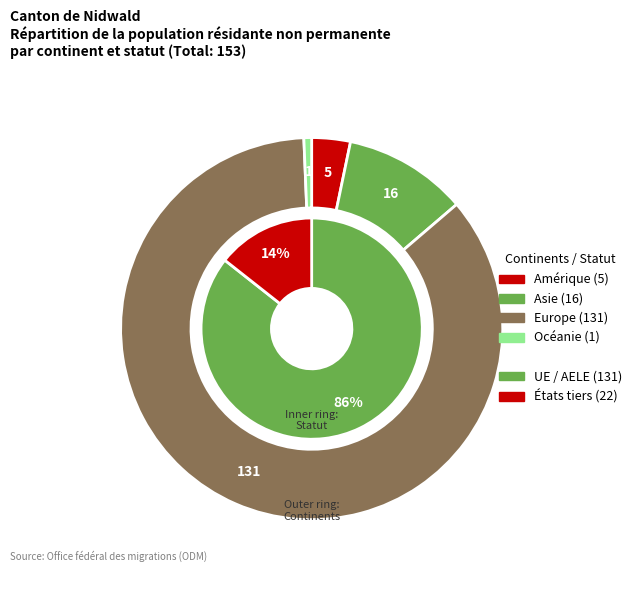

To the nearest percent, what is the combined percentage of Europe and Amérique?

89%